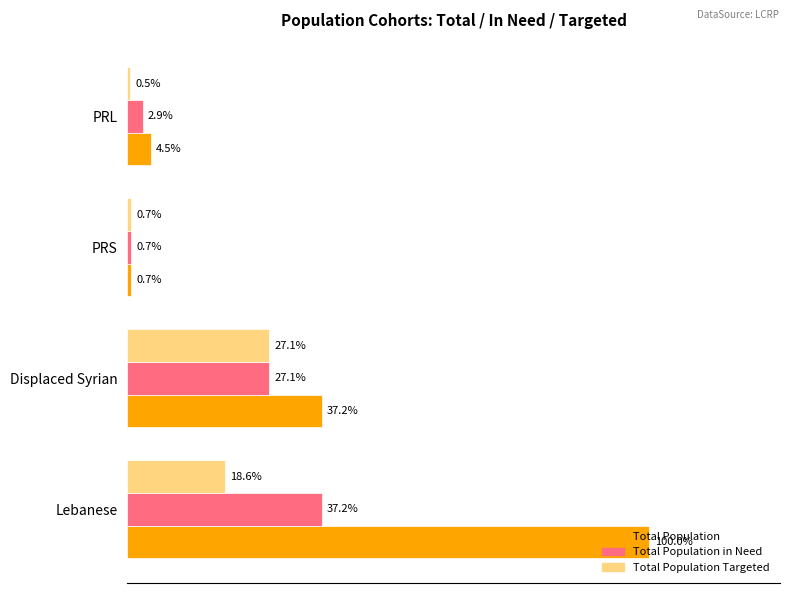

What are all the series names shown in the legend?

Total Population, Total Population in Need, Total Population Targeted